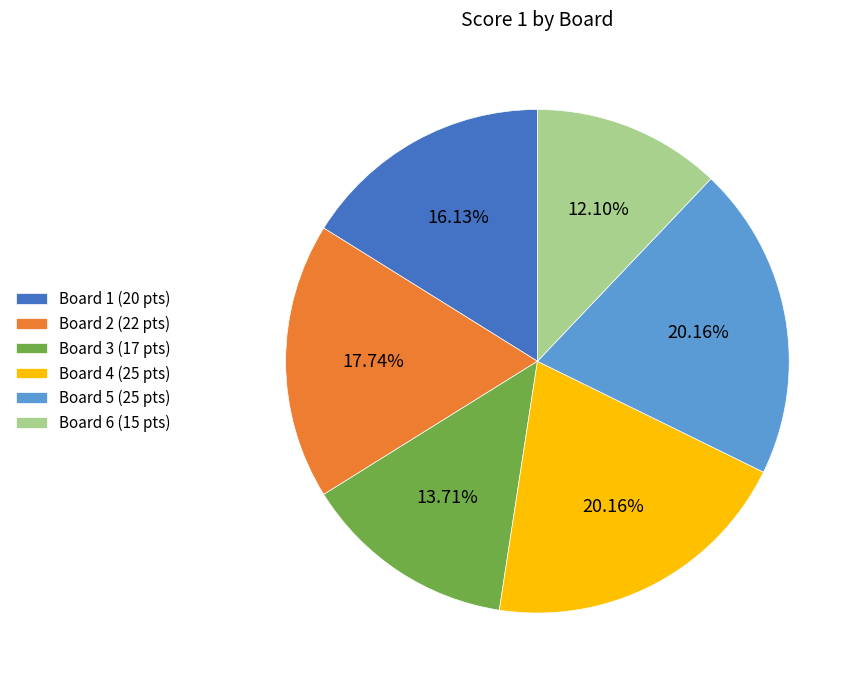

Which has a higher value, Board 6 or Board 2?

Board 2